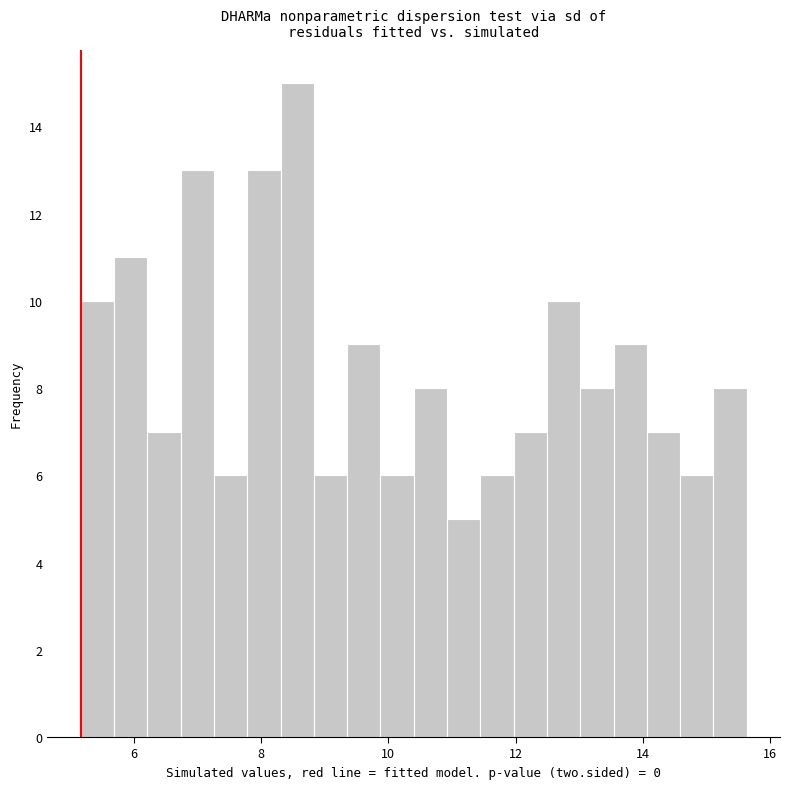

Around what value on the x-axis is the tallest bar? Give the approximate position of its centre, as read against the axis.

8.6